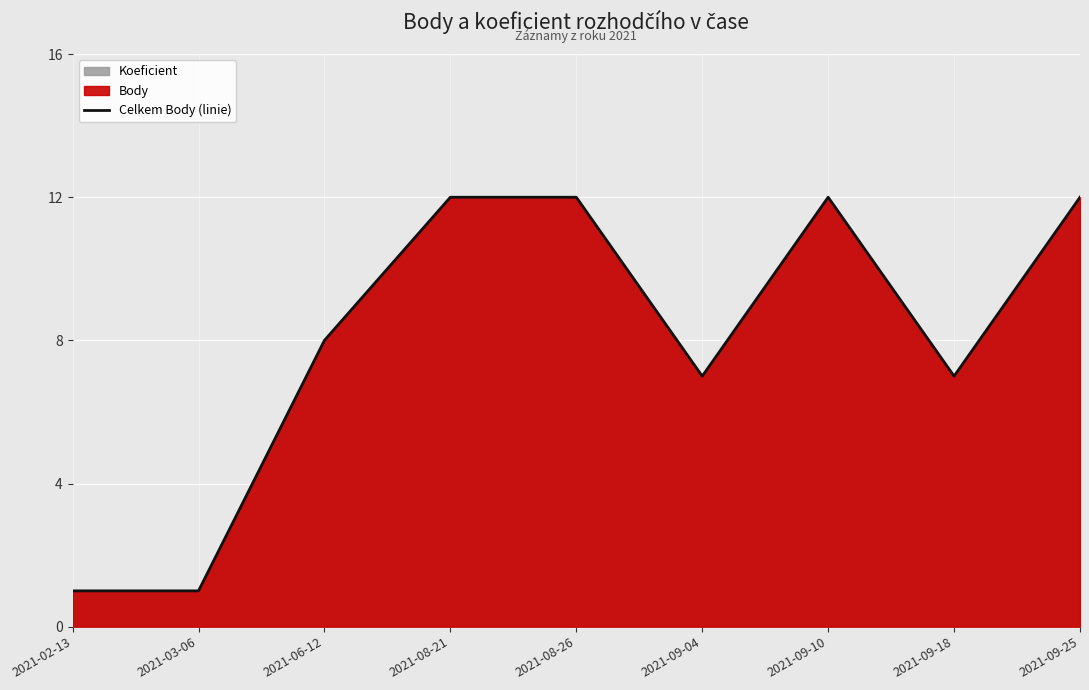

What is the smallest value displayed?

1